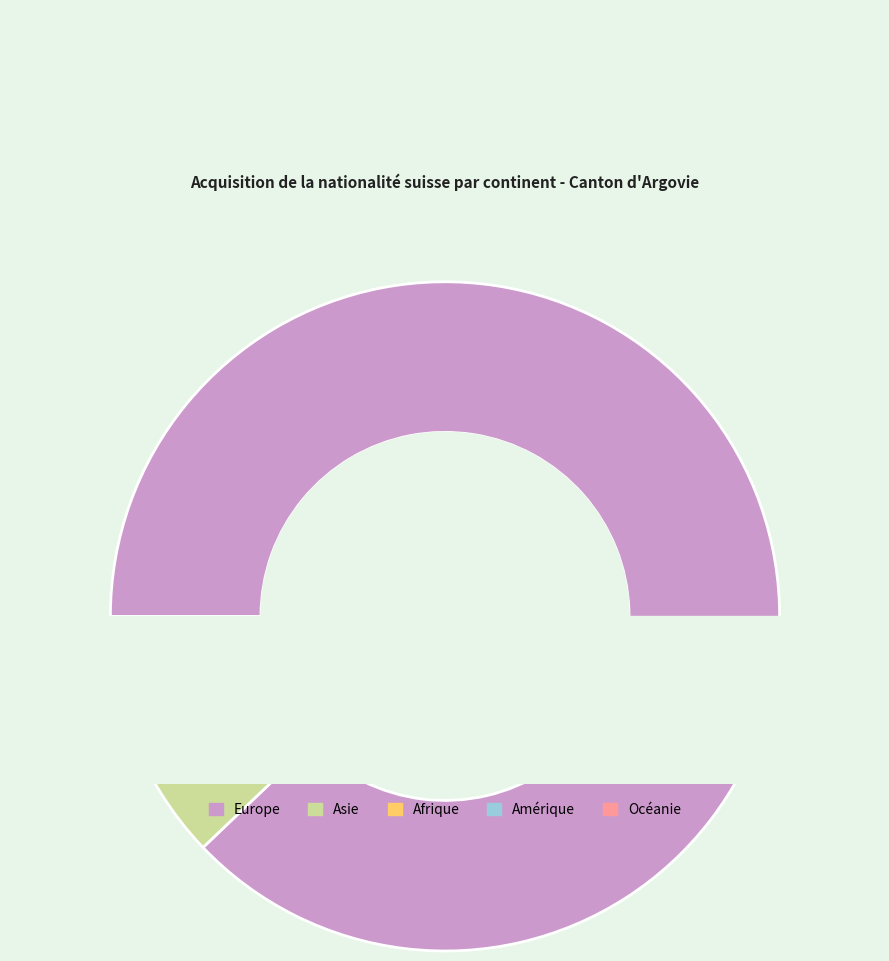

Rank the categories by value from highest to lowest.

Europe, Asie, Afrique, Amérique, Océanie